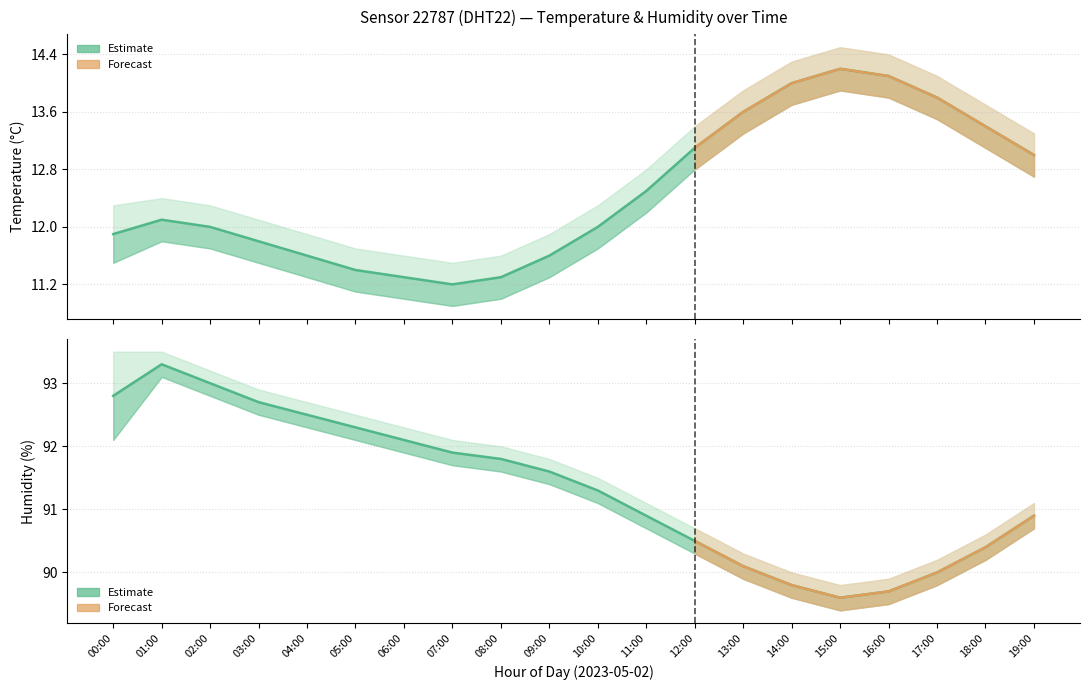

Which category has the highest value in the temperature_lower series?

15:00